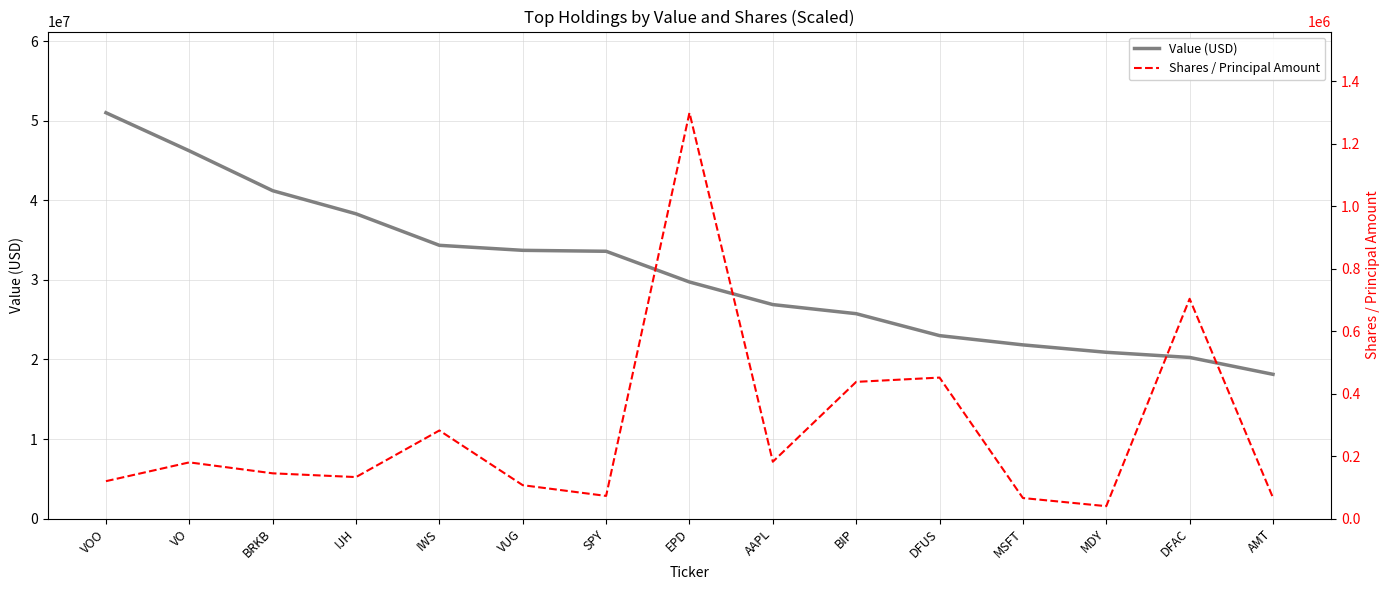

Reading right to left, what are all the values shown in this chart?

Value (USD): AMT=18133000	DFAC=20255000	MDY=20904000	MSFT=21834000	DFUS=22998000	BIP=25757000	AAPL=26900000	EPD=29741000	SPY=33603000	VUG=33721000	IWS=34353000	IJH=38314000	BRKB=41219000	VO=46230000	VOO=51023000
Shares (raw): AMT=66547	DFAC=703559	MDY=39649	MSFT=65679	DFUS=451288	BIP=437591	AAPL=181918	EPD=1299281	SPY=72456	VUG=106777	IWS=281977	IJH=132776	BRKB=144805	VO=179842	VOO=119661